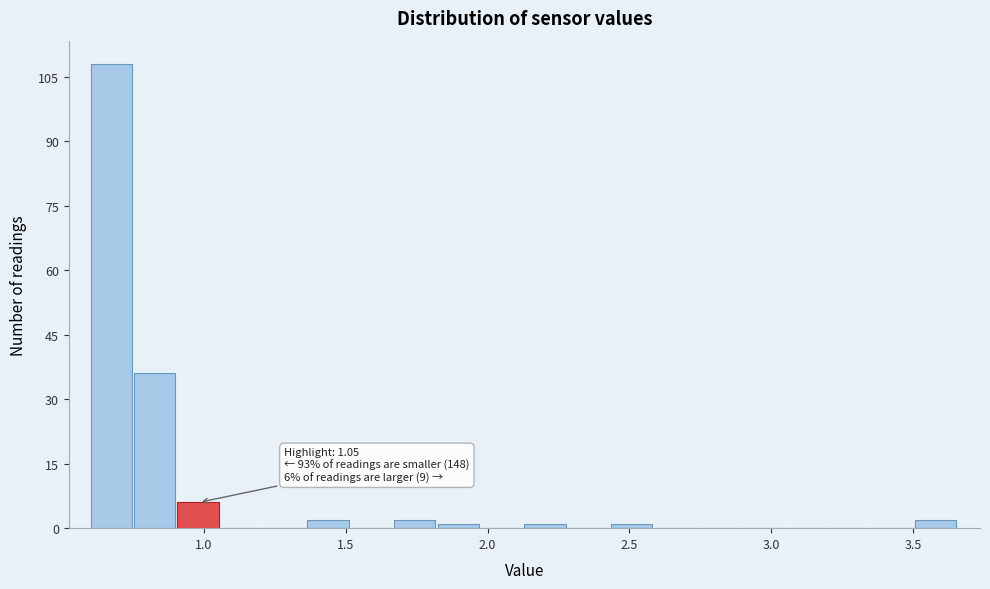

Read against the x-axis, roughly where is the centre of the tallest bar?

0.65